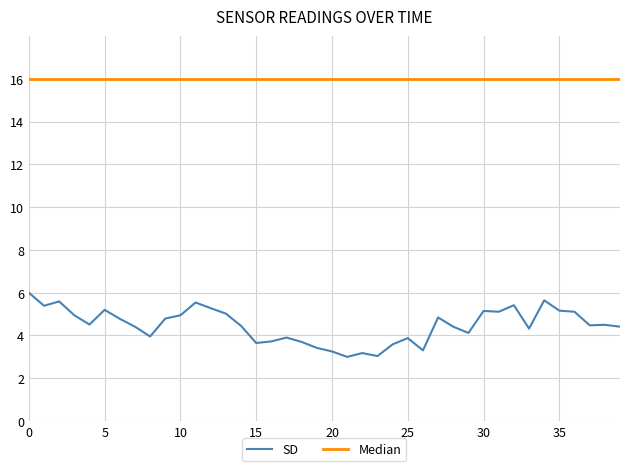

What is the maximum value for SD?

6.0